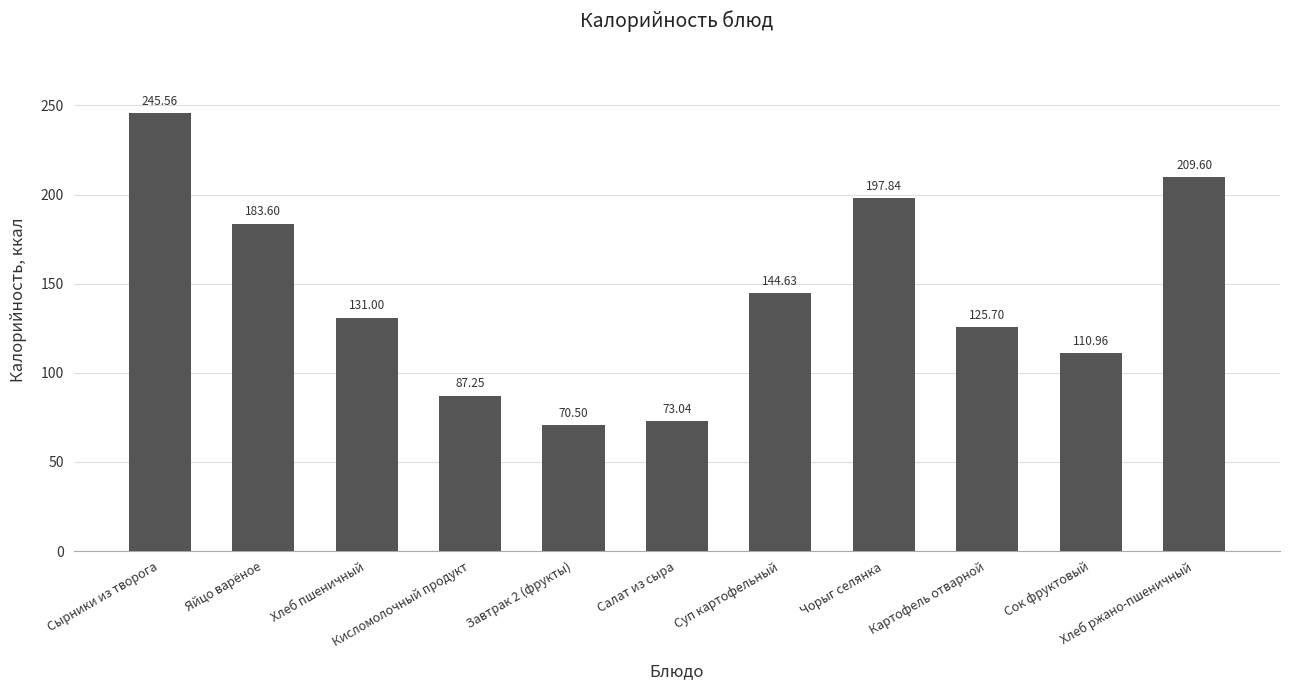

What is the greatest value displayed?

245.6